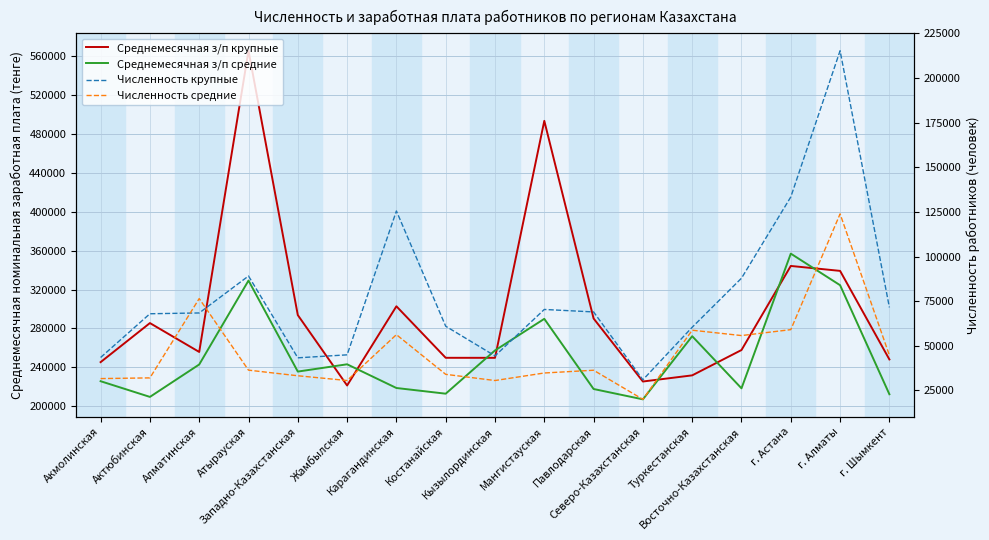

Does the chart display data point markers on the line(s)?

No